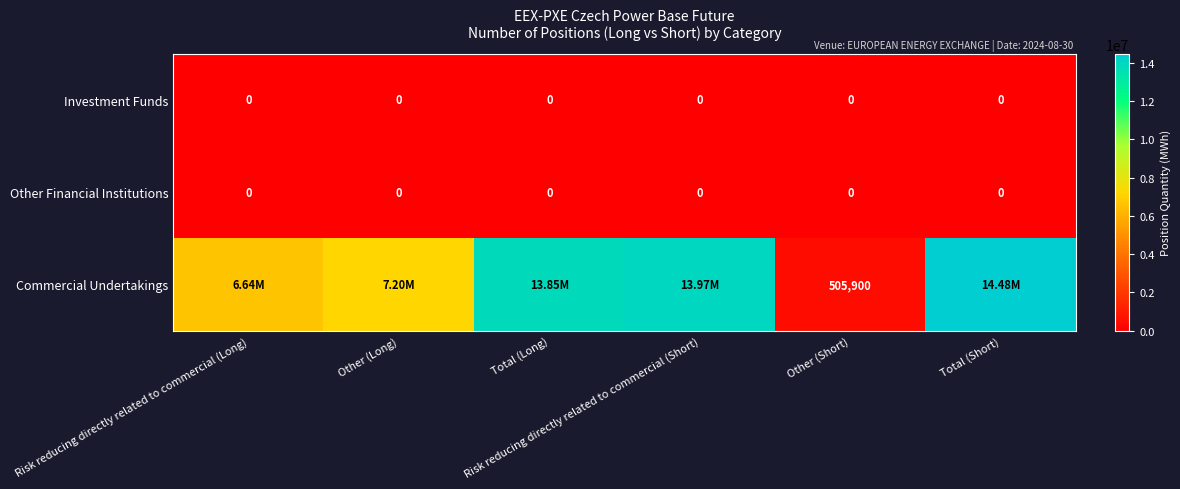

At which category is the sum across all series the highest?

Total (Short)